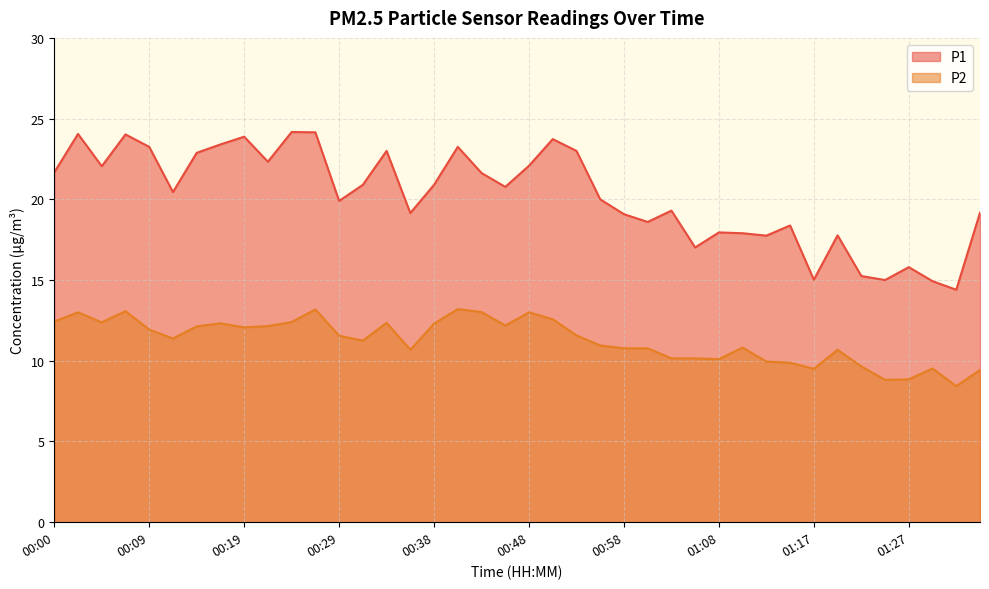

True or false: P2 has a value of 10.2 at 01:05.

True